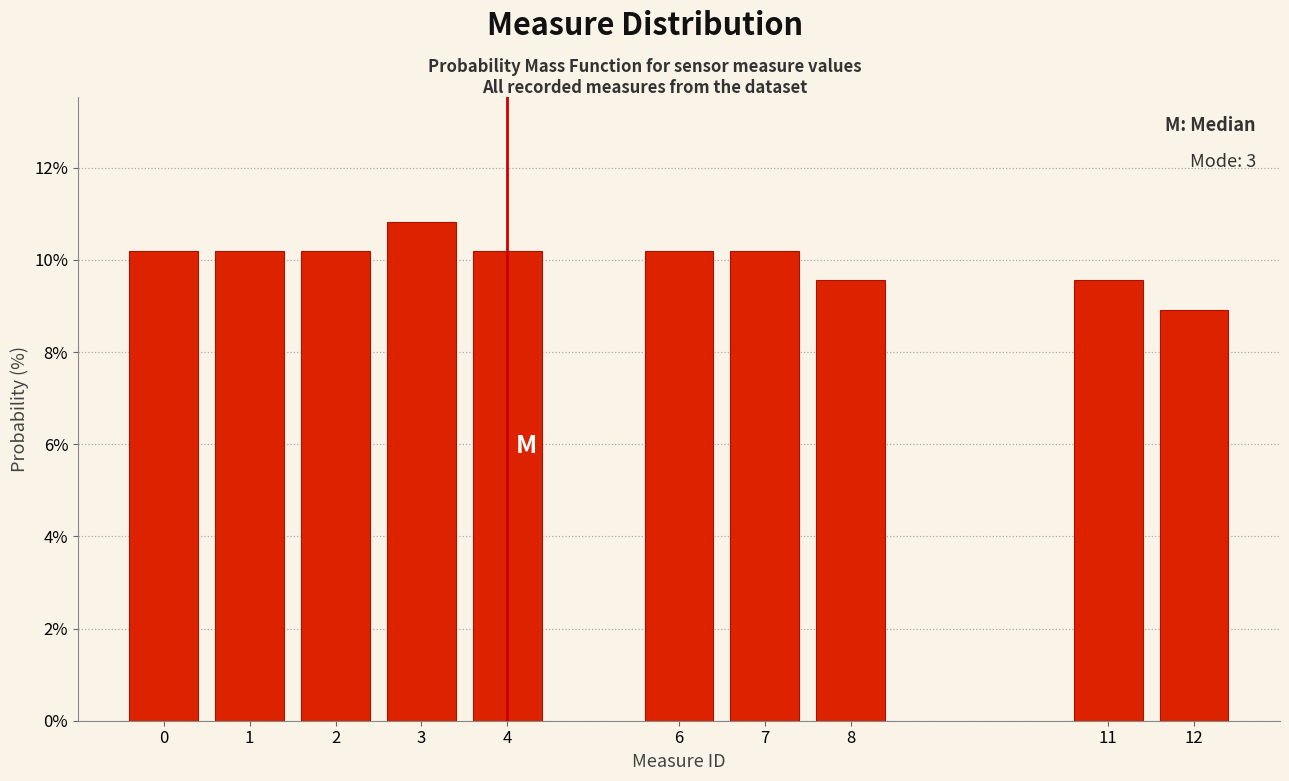

Reading left to right, list all the values displayed in this chart.

0=10.2	1=10.2	2=10.2	3=10.8	4=10.2	6=10.2	7=10.2	8=9.6	11=9.6	12=8.9